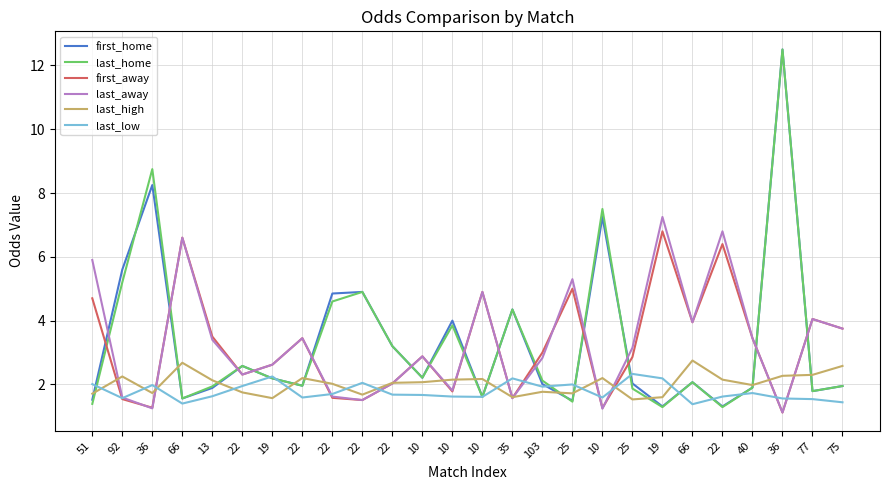

Is it true that last_home equals 1.3 at 75?

False